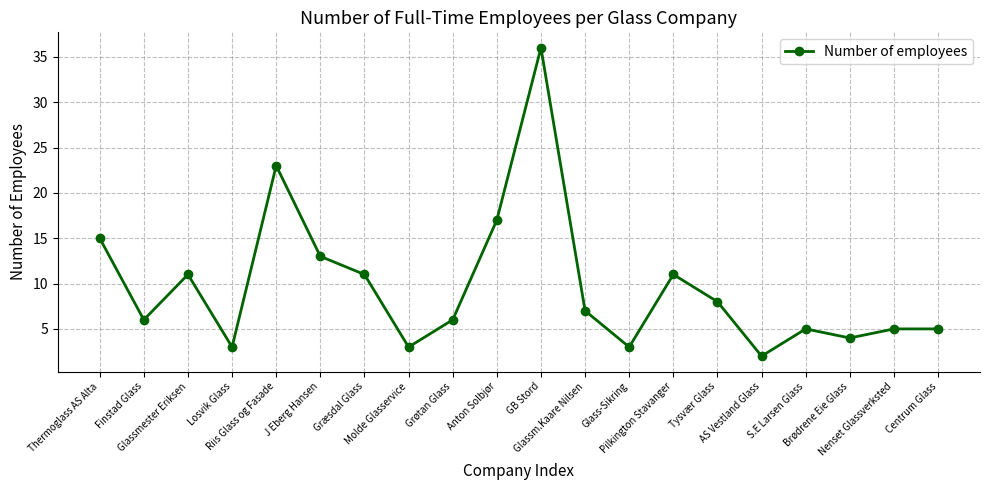

True or false: the data has more than 0 interior local peaks.

True